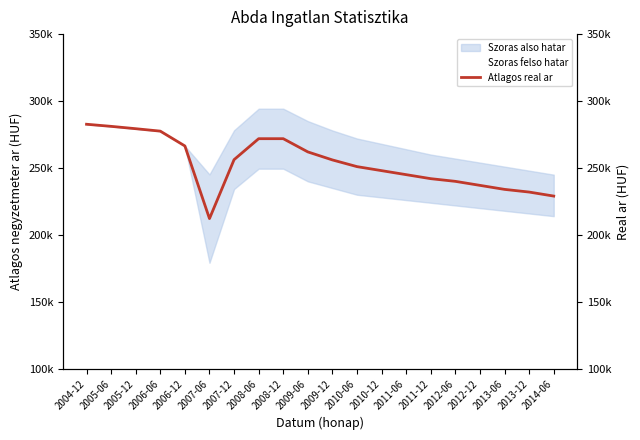

True or false: the data shows 328335 at 2010-12.

False